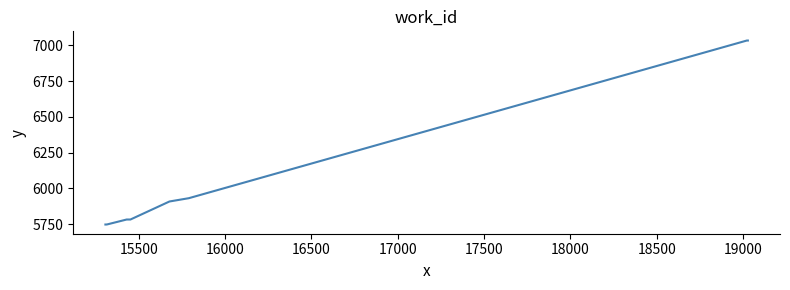

What is the smallest value displayed?

5748